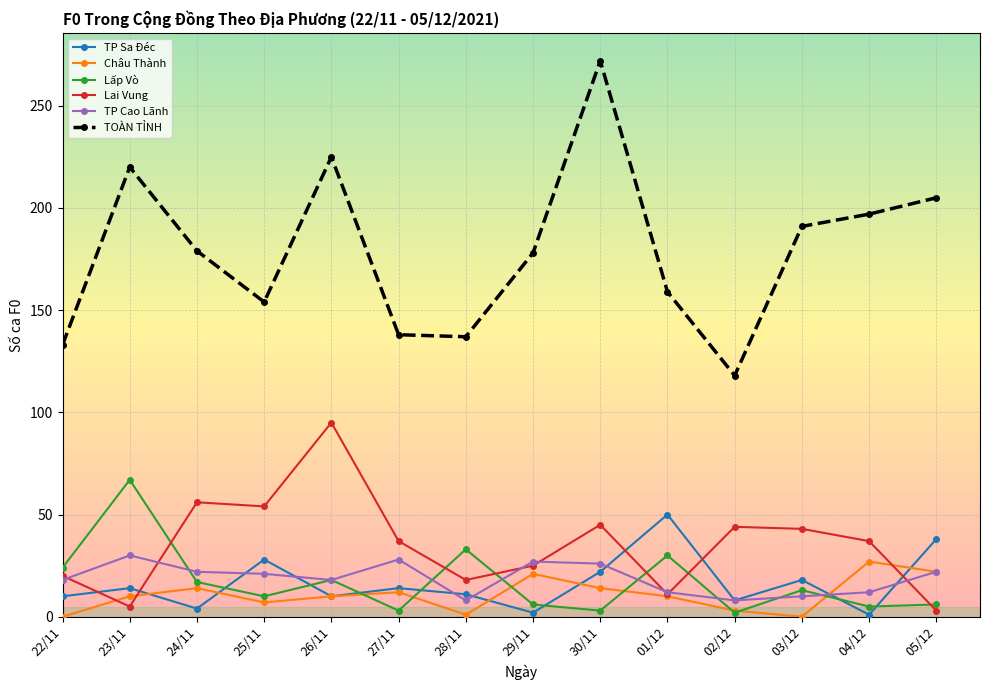

What is the maximum value for Lấp Vò?

67